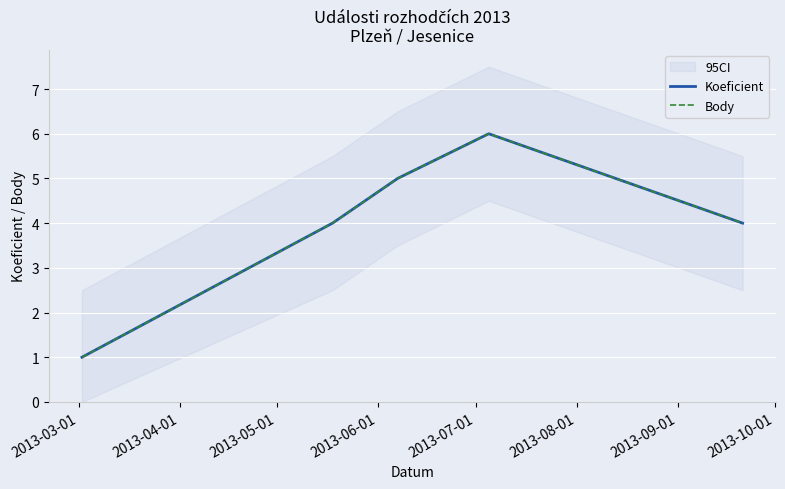

Between 2013-07-01 and 2013-03-01, which is larger?

2013-07-01